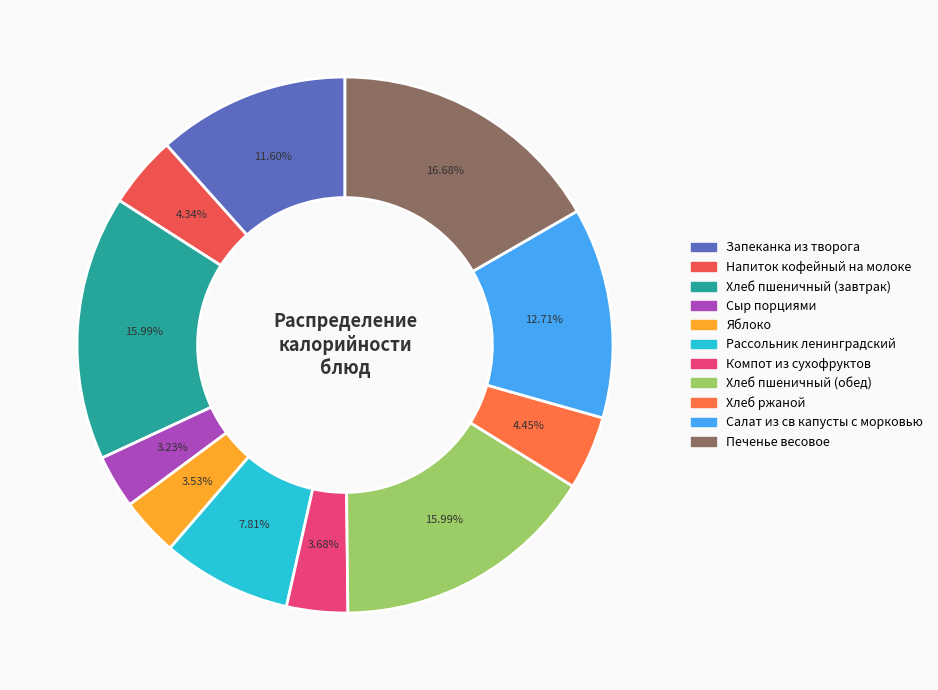

Does Сыр порциями account for over 50% of the chart?

No